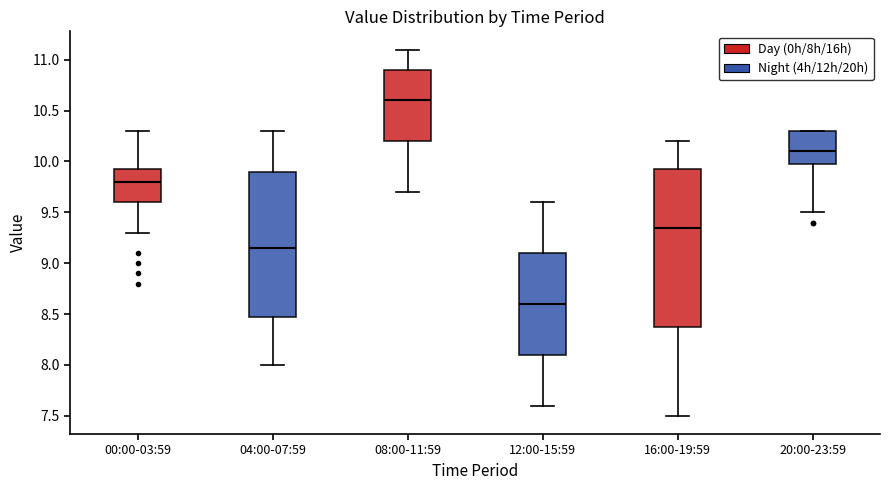

Reading left to right, transcribe this box plot: for each box, give where its median line is, the range the box spans, and where its two whiskers end, as read against the y-axis. The values are not printed on the chart, so give them approximately, as read against the axis.

00:00-03:59: median 9.80, box 9.60 to 9.95, whiskers 9.30 to 10.30
04:00-07:59: median 9.15, box 8.50 to 9.90, whiskers 8.00 to 10.30
08:00-11:59: median 10.60, box 10.20 to 10.90, whiskers 9.70 to 11.10
12:00-15:59: median 8.60, box 8.10 to 9.10, whiskers 7.60 to 9.60
16:00-19:59: median 9.35, box 8.40 to 9.95, whiskers 7.50 to 10.20
20:00-23:59: median 10.10, box 10.00 to 10.30, whiskers 9.50 to 10.30